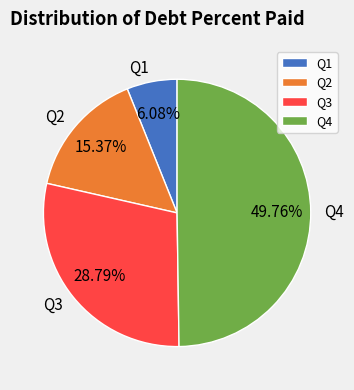

Combined, do Q3 and Q1 account for over 50%?

No